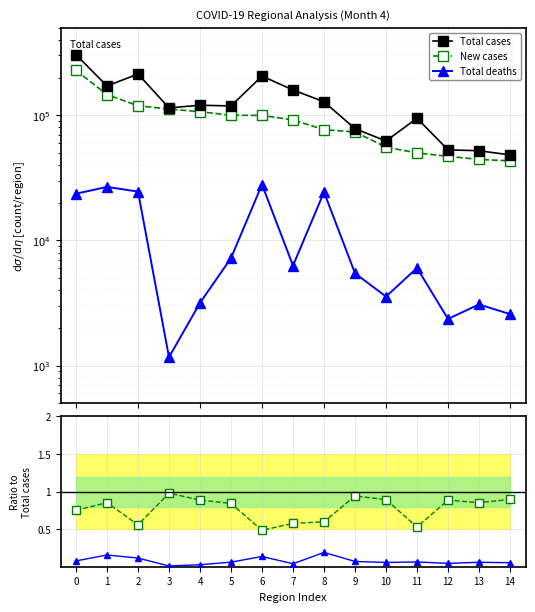

True or false: Total deaths / Total cases has more than 1 points higher than both neighbors.

True